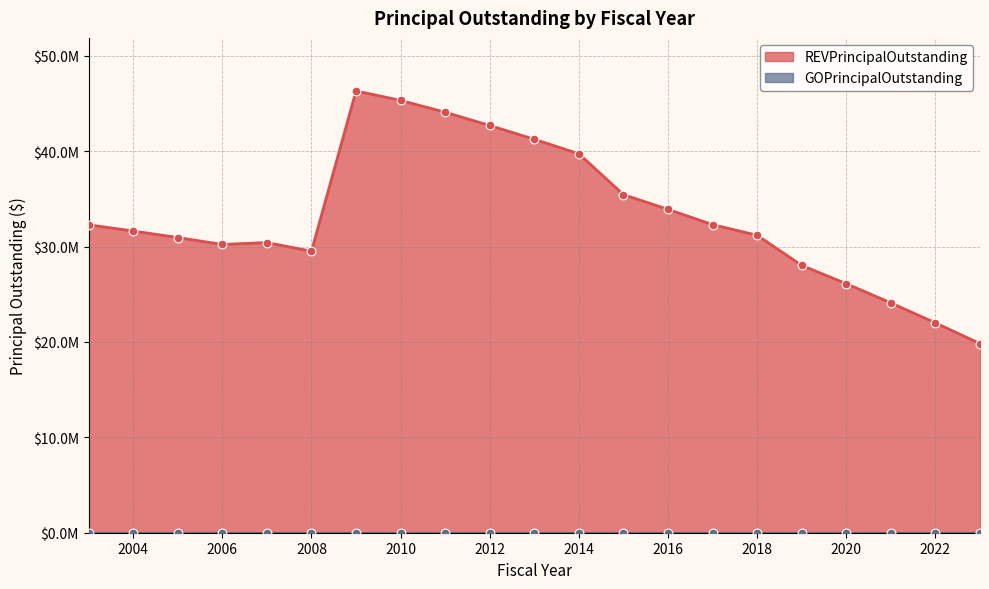

Approximately how many times larger is the value at 2019 compared to 2010?

0.6